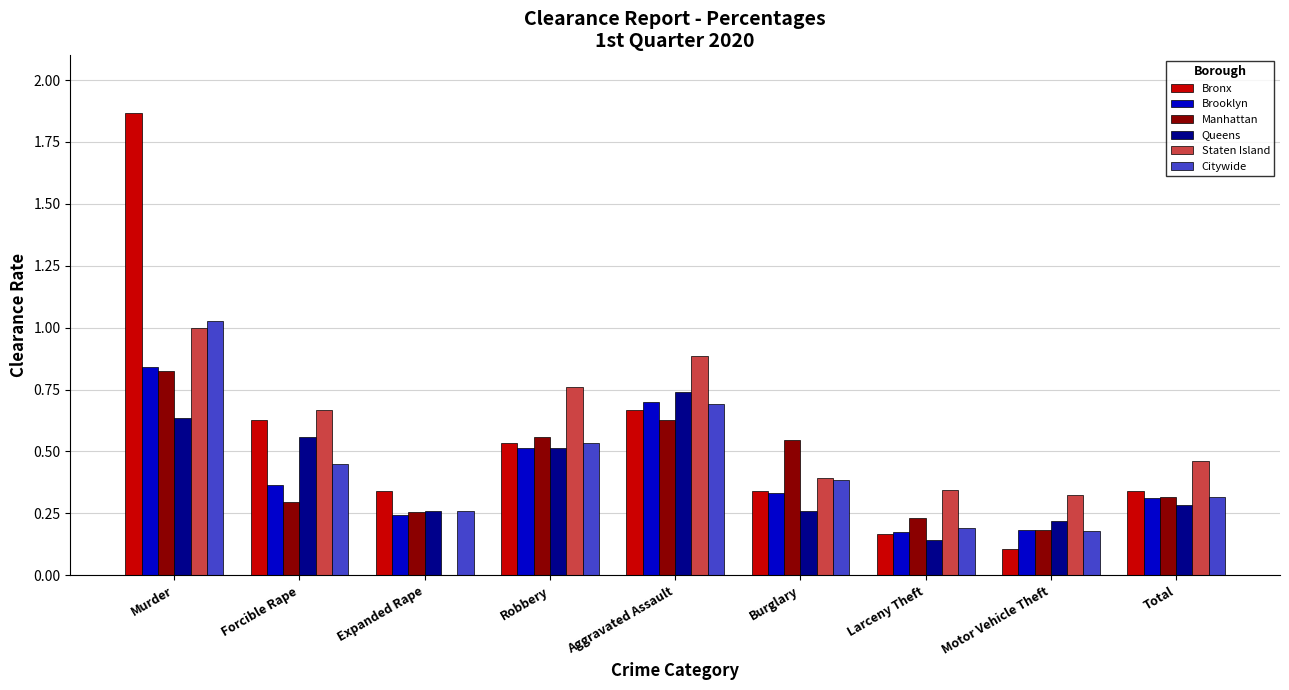

Which label corresponds to the largest value in the chart?

Murder